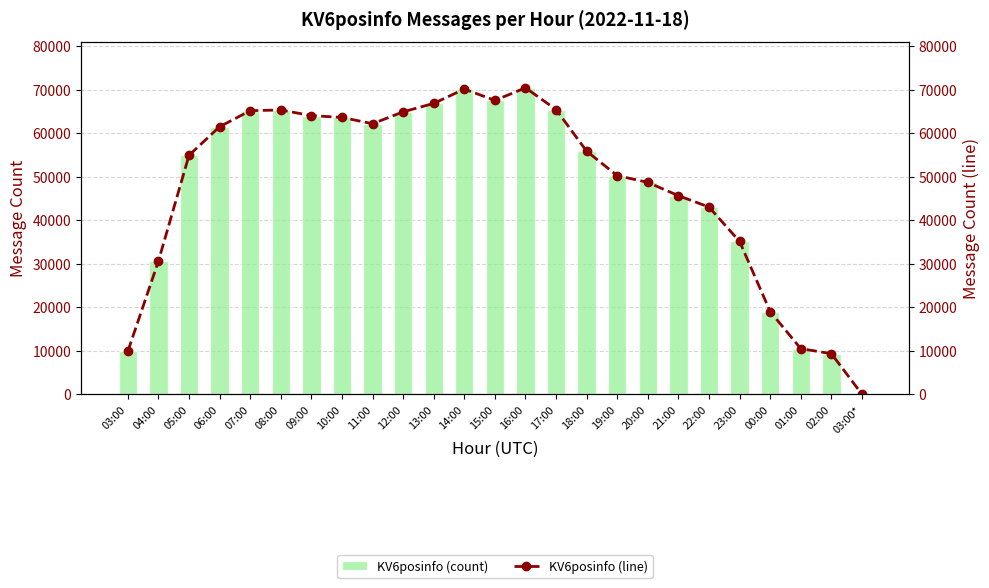

Where is KV6posinfo (count) nearest to the value 35203?

23:00